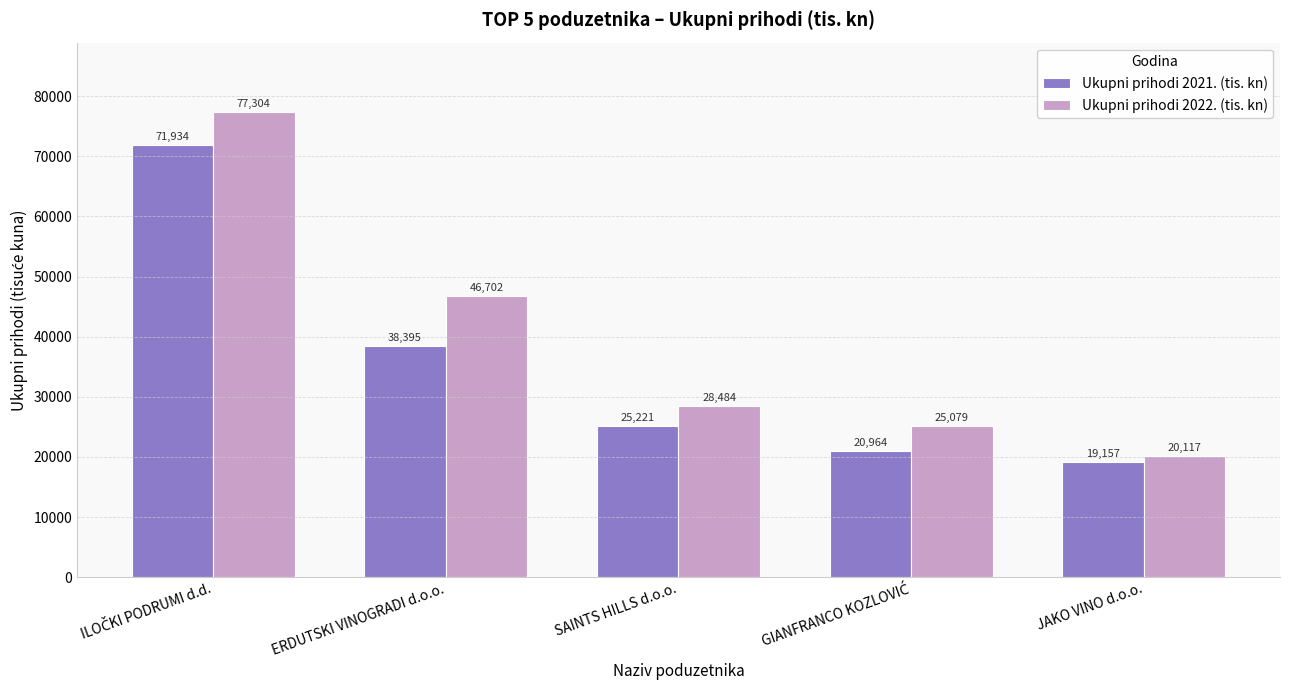

What is the maximum value for Ukupni prihodi 2022. (tis. kn)?

77304.1